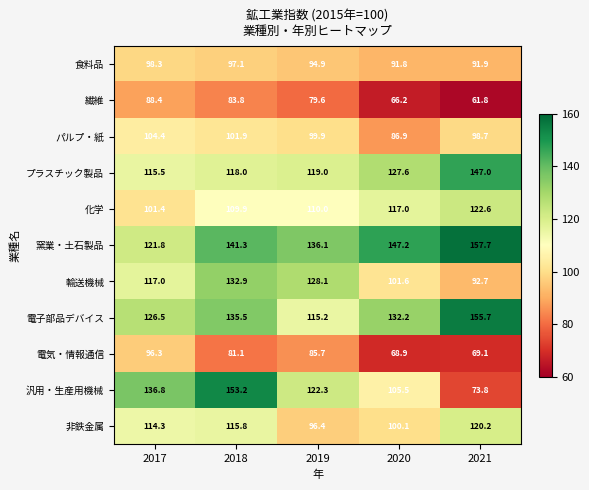

Which series has the widest spread of values?

汎用・生産用機械